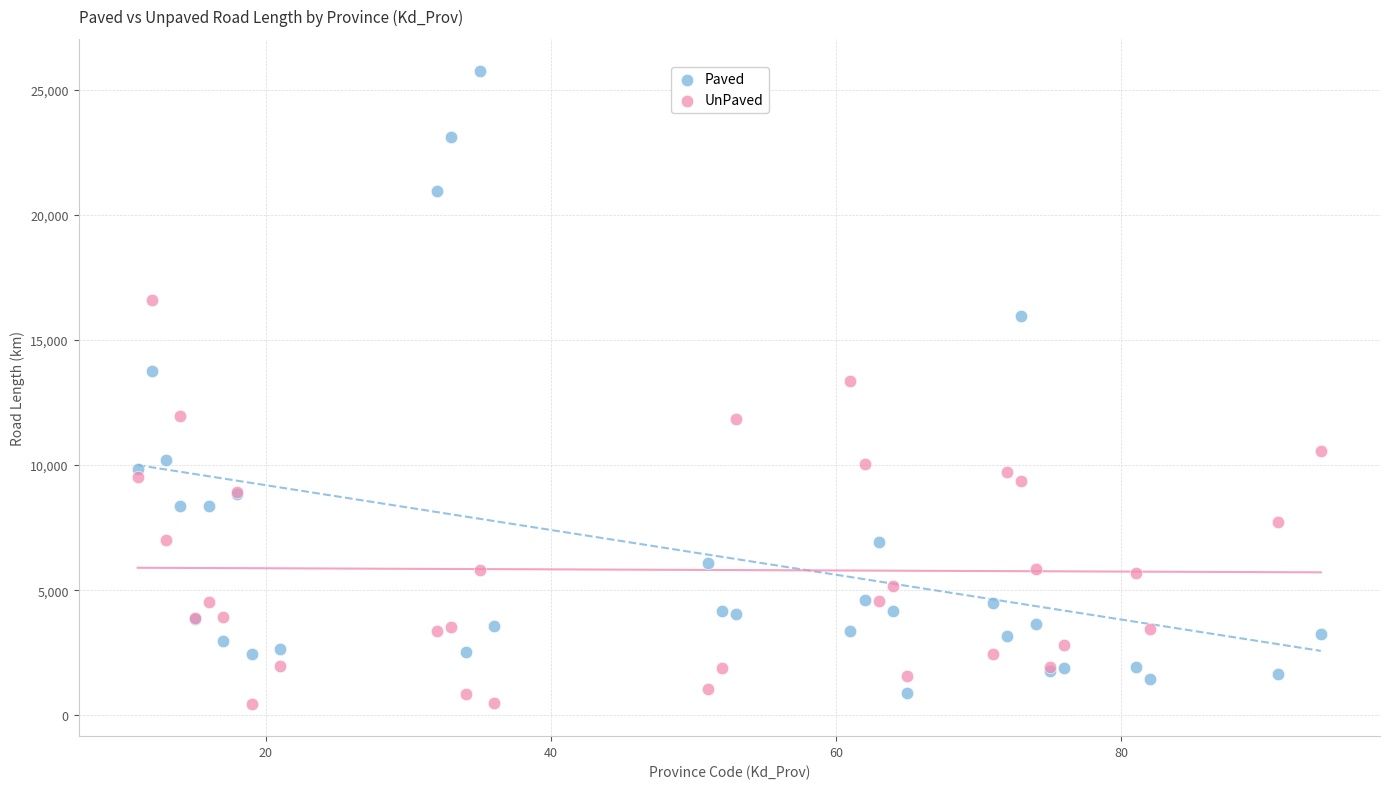

What is the X range (max minus min) for the scatter plot?

83.0